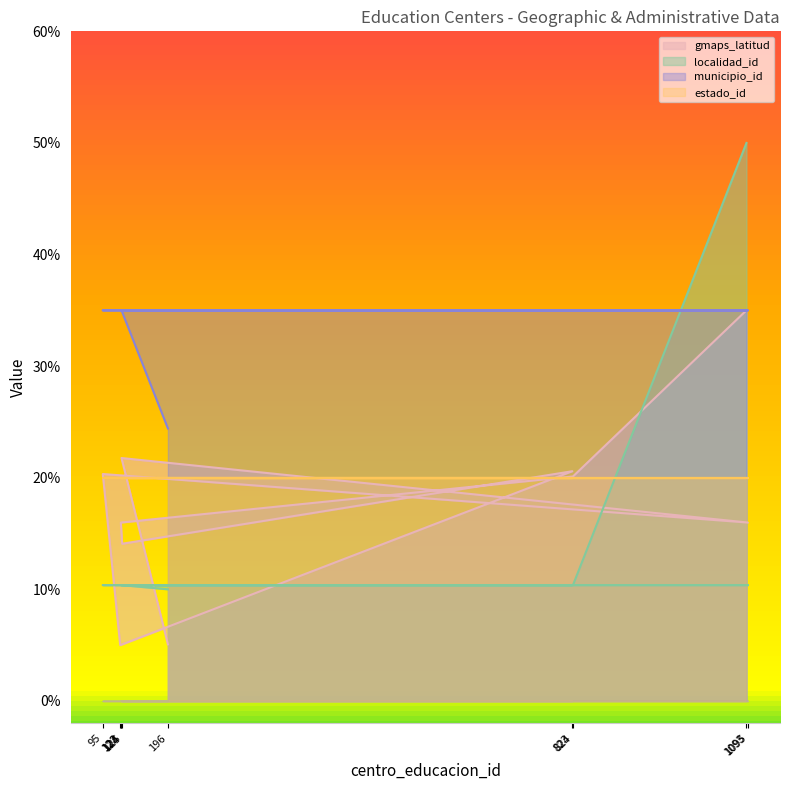

What is the value of the localidad_id point at the 9th from the left?

10.4